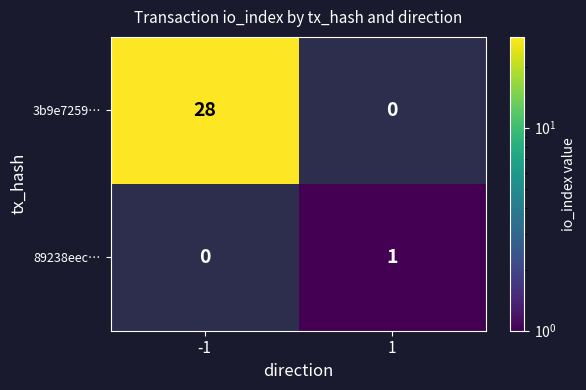

Is it true that 89238eec… equals 1 at 1?

True